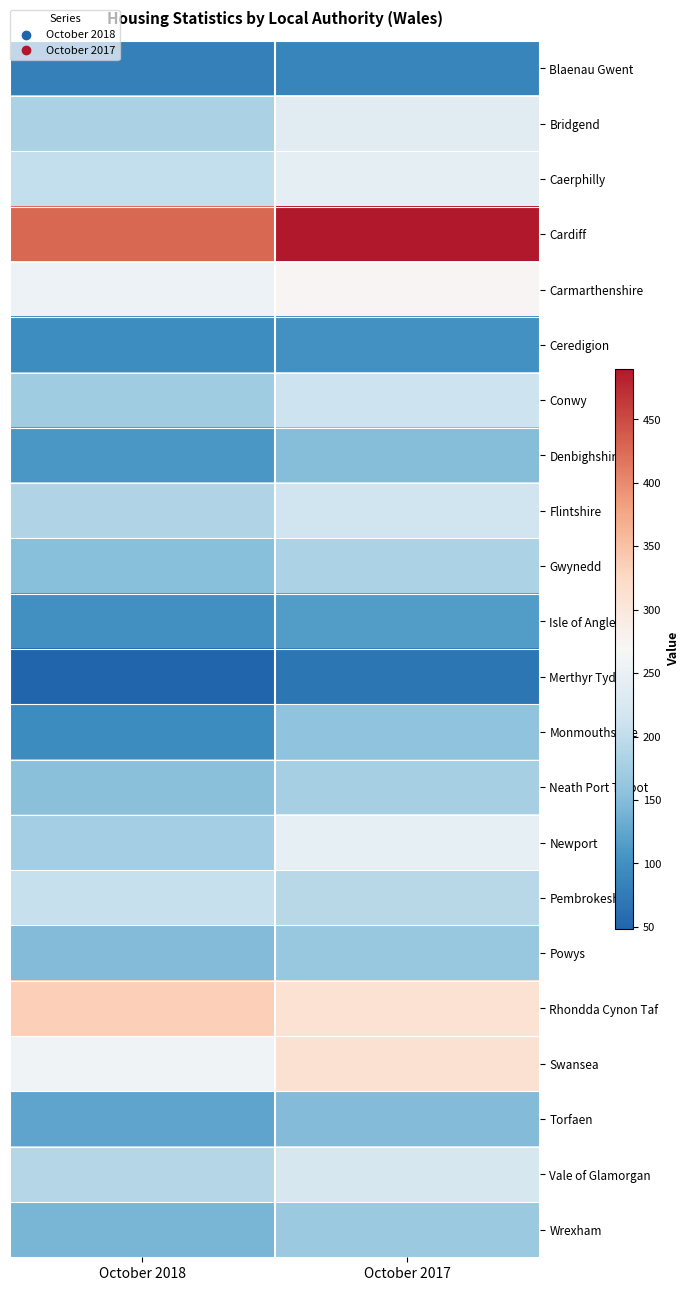

Reading left to right, what are all the values shown in this chart?

Blaenau Gwent: October 2018=82	October 2017=86
Bridgend: October 2018=180	October 2017=237
Caerphilly: October 2018=203	October 2017=244
Cardiff: October 2018=427	October 2017=490
Carmarthenshire: October 2018=254	October 2017=274
Ceredigion: October 2018=97	October 2017=103
Conwy: October 2018=172	October 2017=211
Denbighshire: October 2018=109	October 2017=151
Flintshire: October 2018=186	October 2017=215
Gwynedd: October 2018=152	October 2017=182
Isle of Anglesey: October 2018=100	October 2017=114
Merthyr Tydfil: October 2018=48	October 2017=69
Monmouthshire: October 2018=95	October 2017=157
Neath Port Talbot: October 2018=155	October 2017=177
Newport: October 2018=175	October 2017=246
Pembrokeshire: October 2018=206	October 2017=193
Powys: October 2018=149	October 2017=164
Rhondda Cynon Taf: October 2018=336	October 2017=309
Swansea: October 2018=259	October 2017=311
Torfaen: October 2018=123	October 2017=149
Vale of Glamorgan: October 2018=188	October 2017=222
Wrexham: October 2018=142	October 2017=167